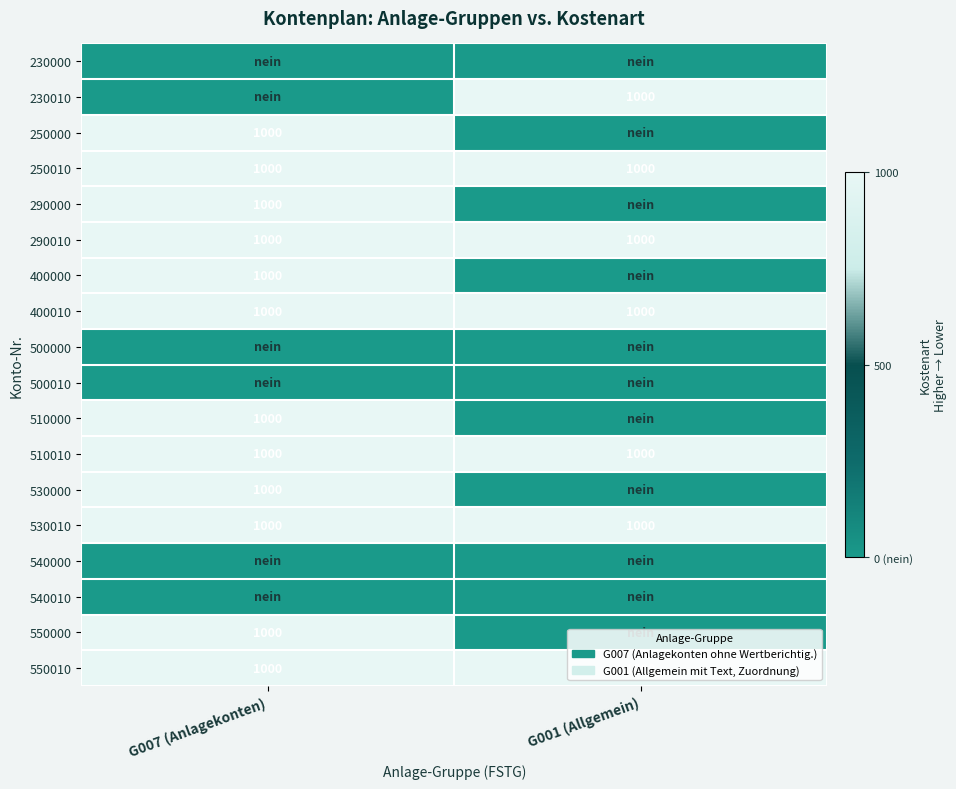

What is the approximate value of 510010 at G007 (Anlagekonten)?

1000